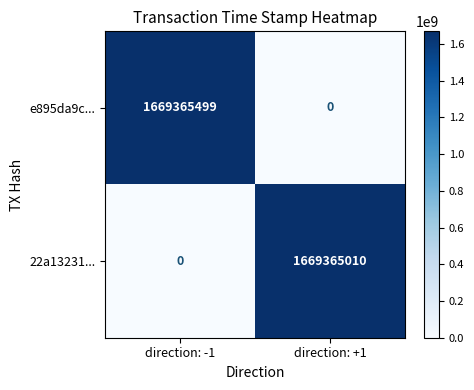

List the series in order of their overall mean, highest first.

e895da9c..., 22a13231...